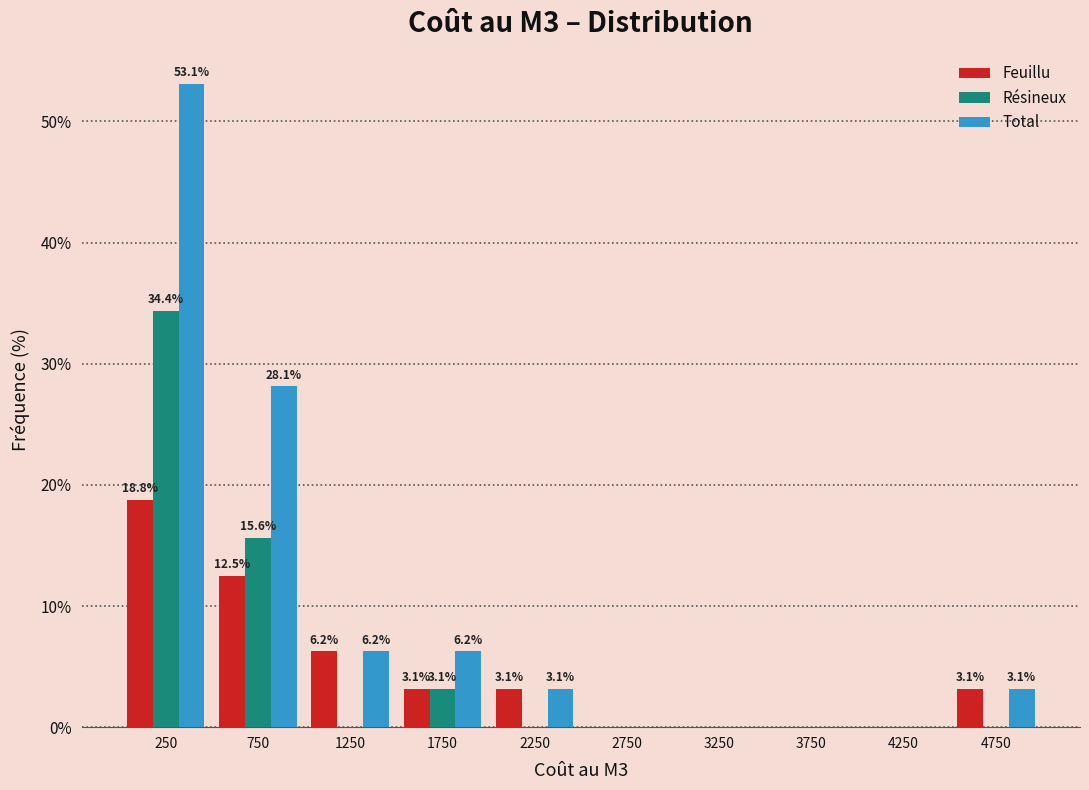

In the Feuillu series, which range on the x-axis has the tallest bar?

0 to 500